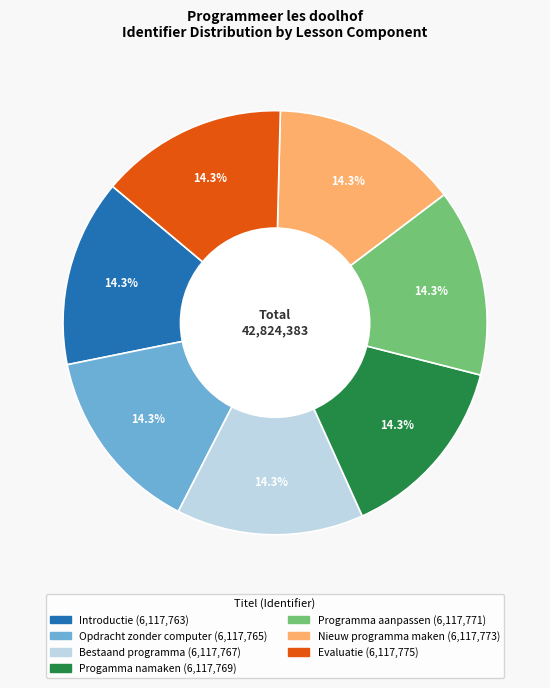

Approximately how many times larger is the value at Programma aanpassen compared to Progamma namaken?

1.0